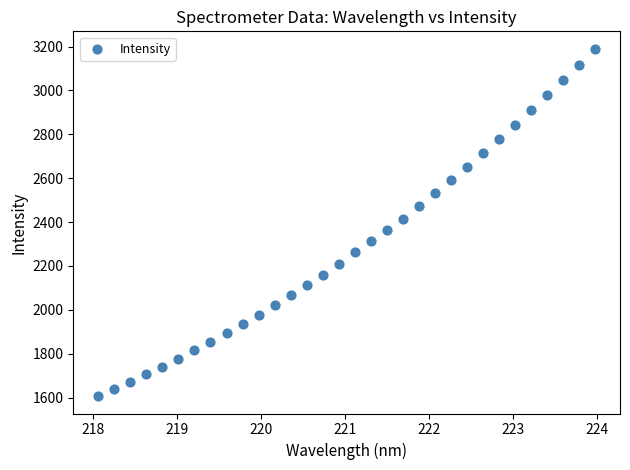

What is the range of Y values (max minus min)?

1583.9